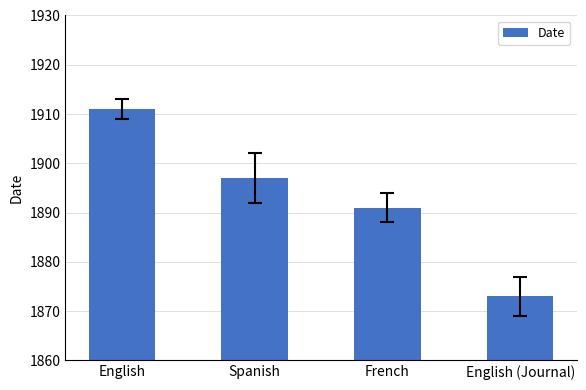

What is the label of the 2nd bar from the right?

French